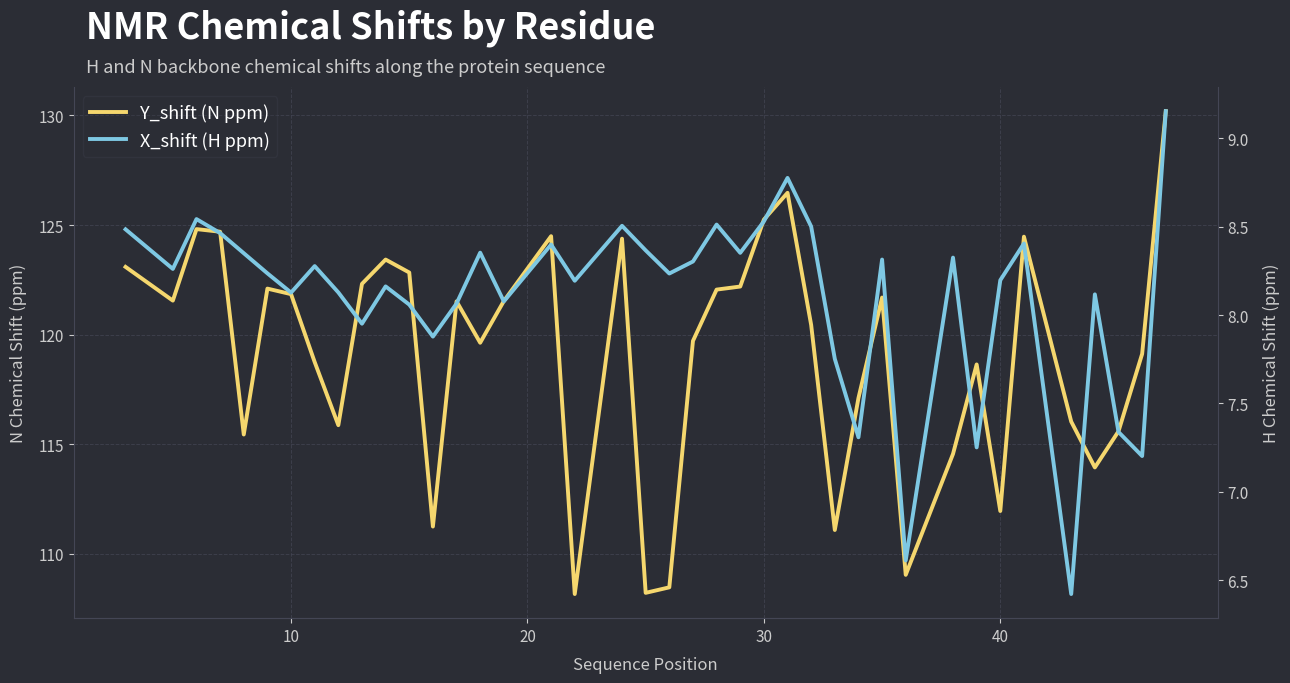

True or false: Y_shift (N ppm) and X_shift (H ppm) intersect in this chart.

False